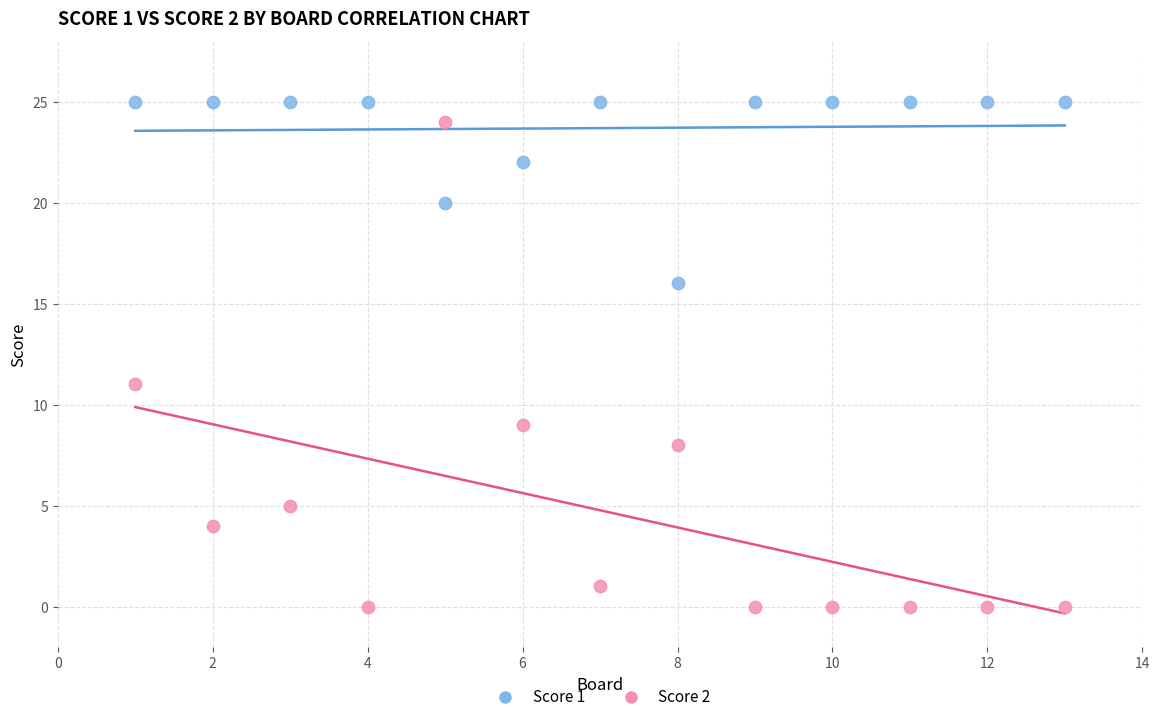

What are all the series names shown in the legend?

Score 1, Score 2